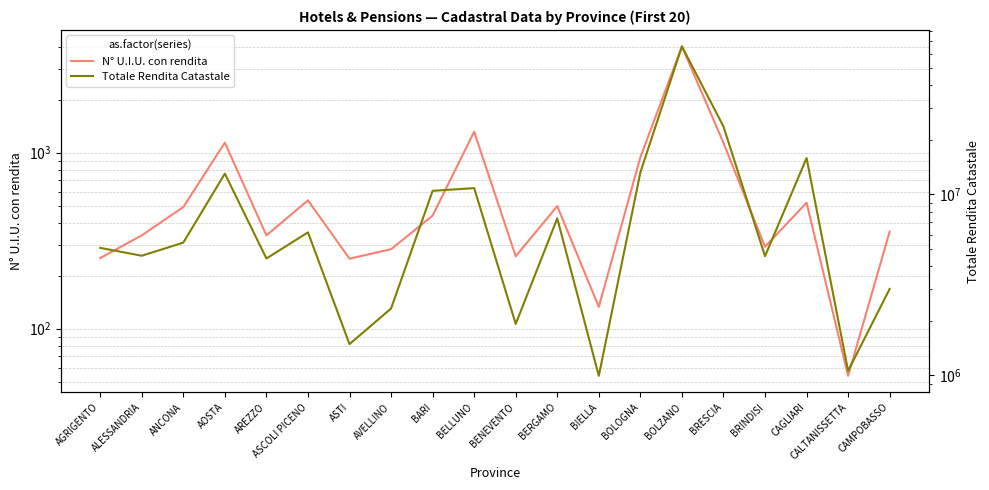

Which series has the largest range (max minus min)?

Totale Rendita Catastale